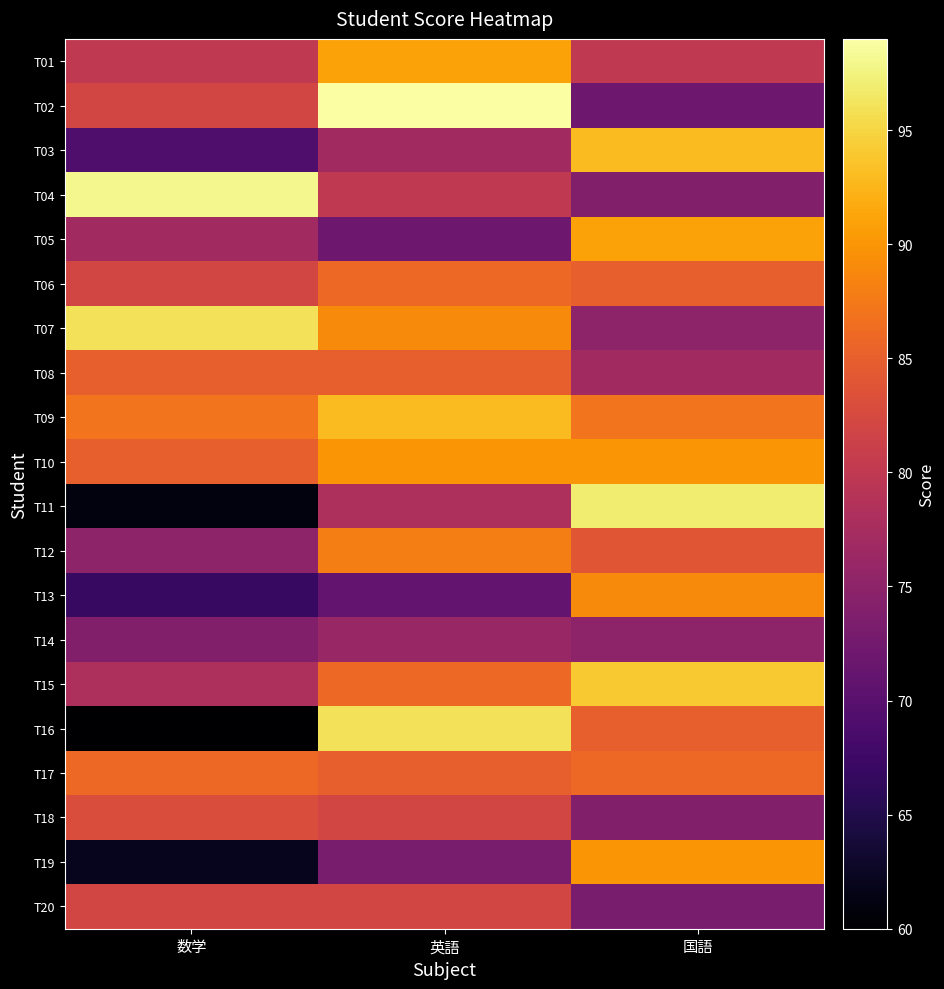

At which category is the sum across all series the highest?

英語